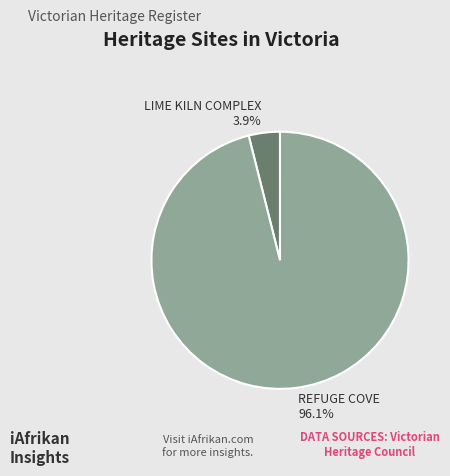

True or false: LIME KILN COMPLEX accounts for 11% of the total.

False